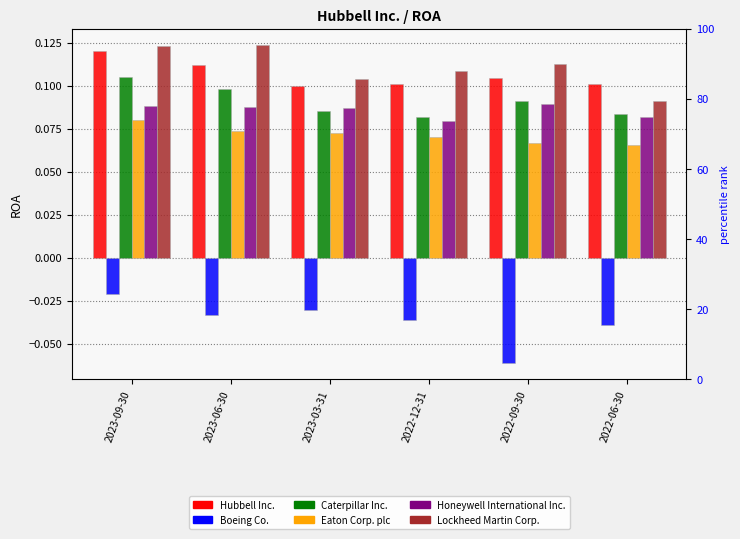

How many bars are there in total?

36